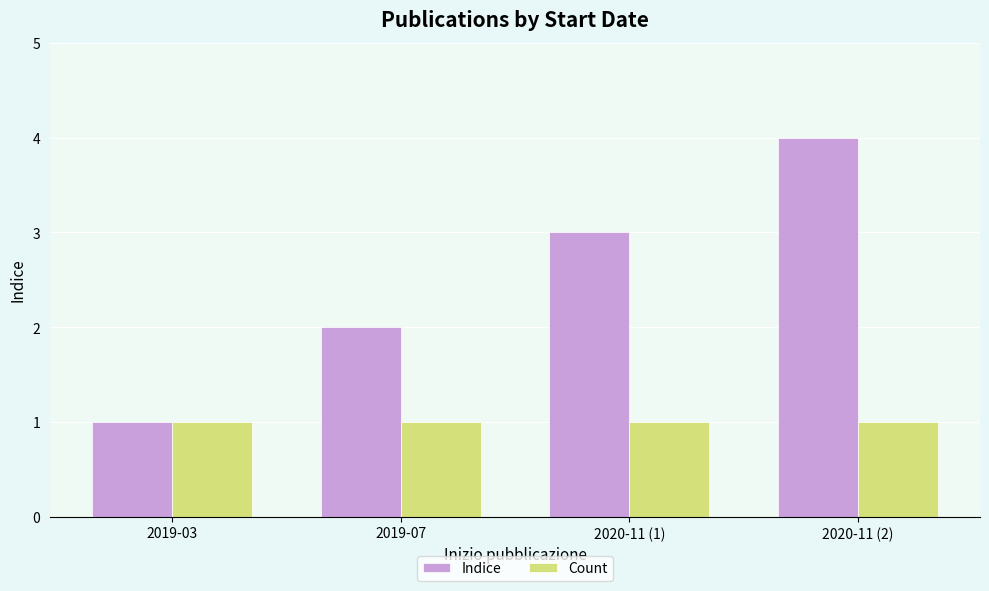

Rank the series by their maximum value, from lowest to highest.

Count, Indice